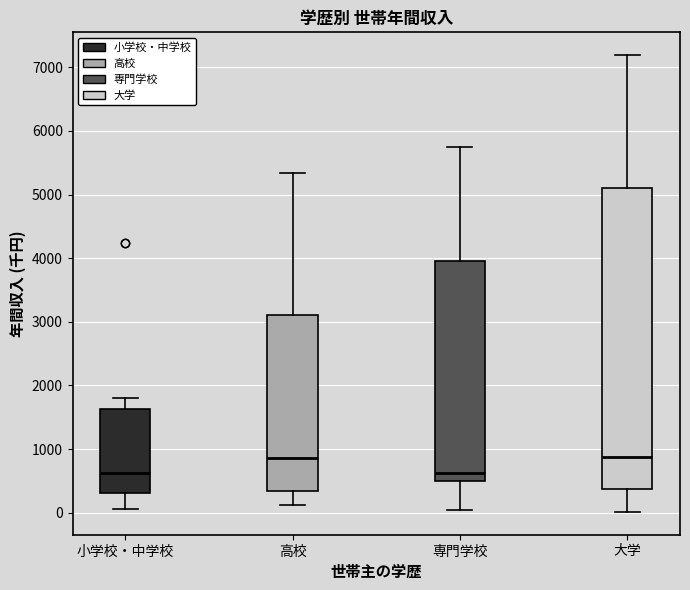

Where does the median line of the box for 高校 sit on the y-axis? The values are not printed on the chart, so give them approximately, as read against the axis.

900